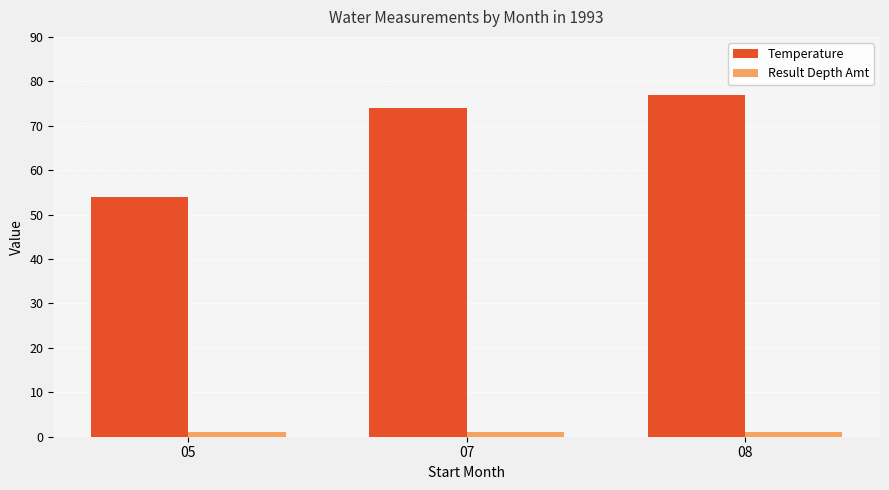

The Temperature series shows 21 at 08. True or false?

False